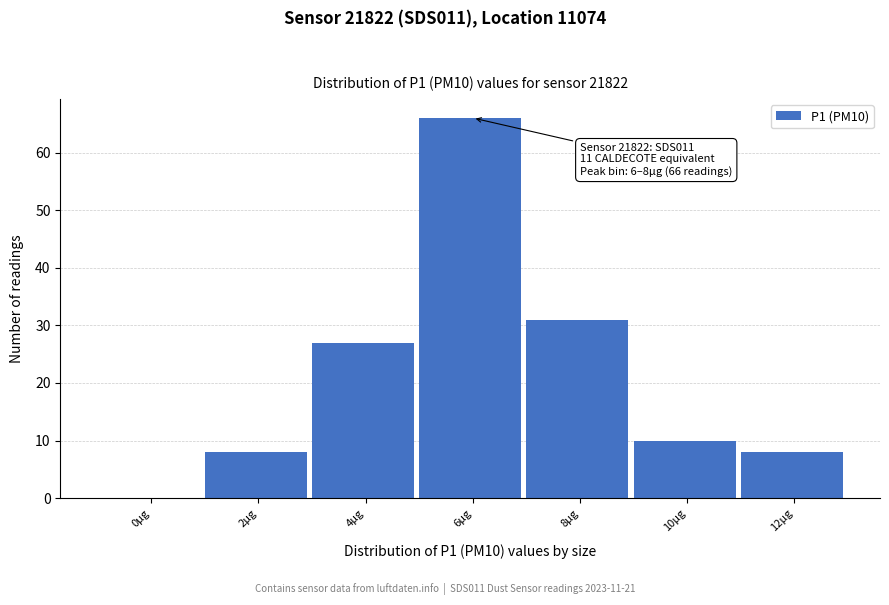

Reading left to right, what are all the values shown in this chart?

0µg=0	2µg=8	4µg=27	6µg=66	8µg=31	10µg=10	12µg=8